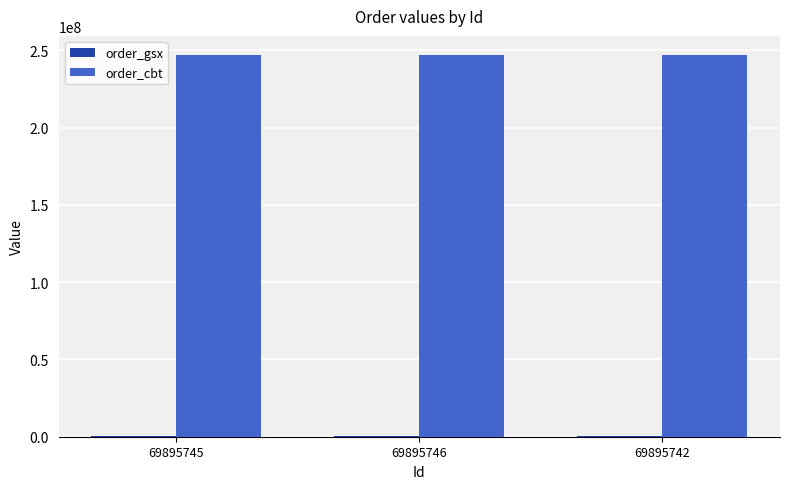

The value of order_cbt at 69895746 is 410198417. True or false?

False